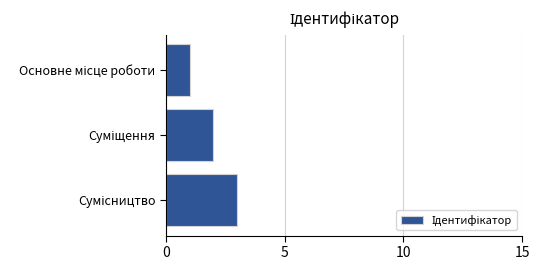

What is the greatest value displayed?

3